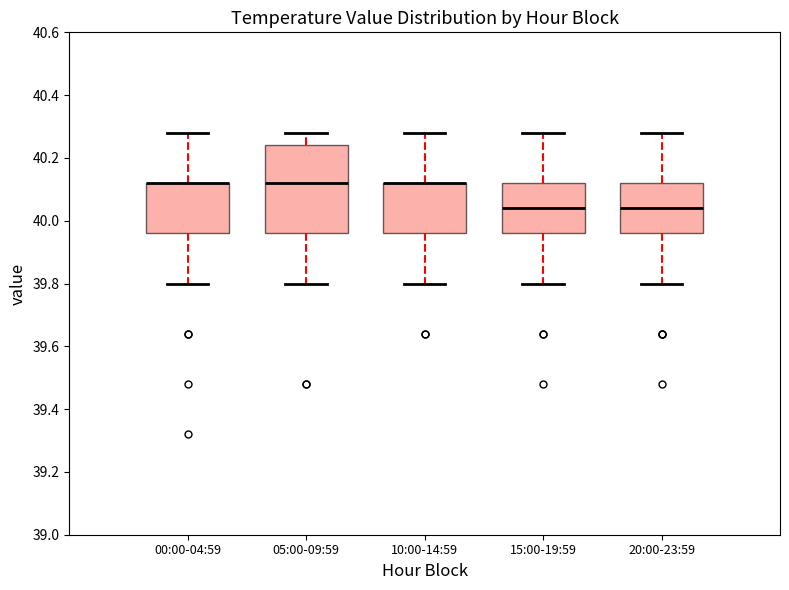

Comparing the boxes themselves (not the whiskers), which one is the tallest?

05:00-09:59